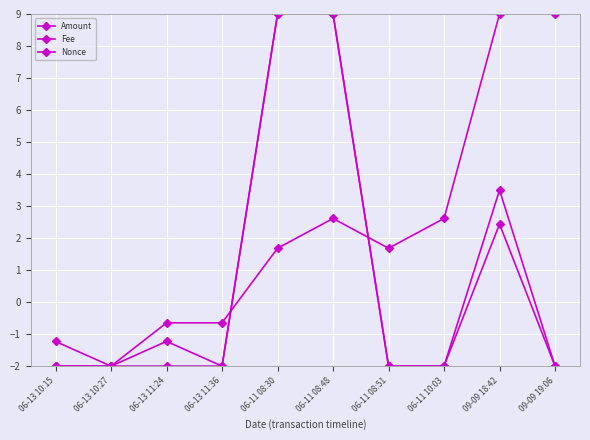

The Fee series shows 2.0 at 06-11 08:30. True or false?

False